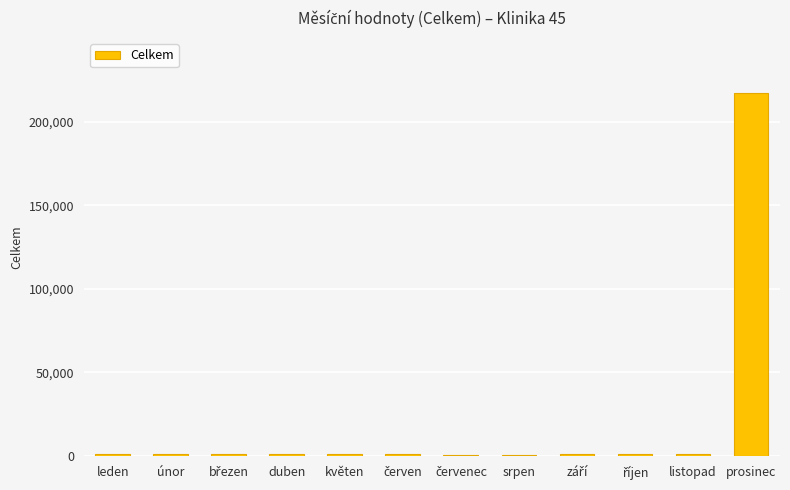

How many data points are less than 1132?

6